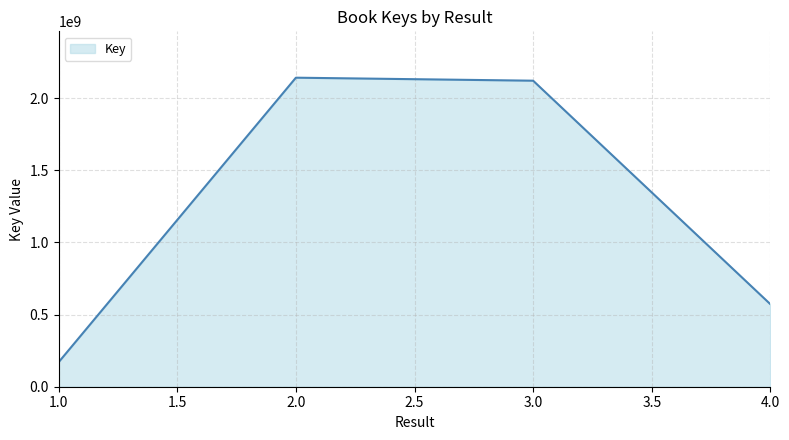

Is it true that the value at 2.0 is 2141010798?

True